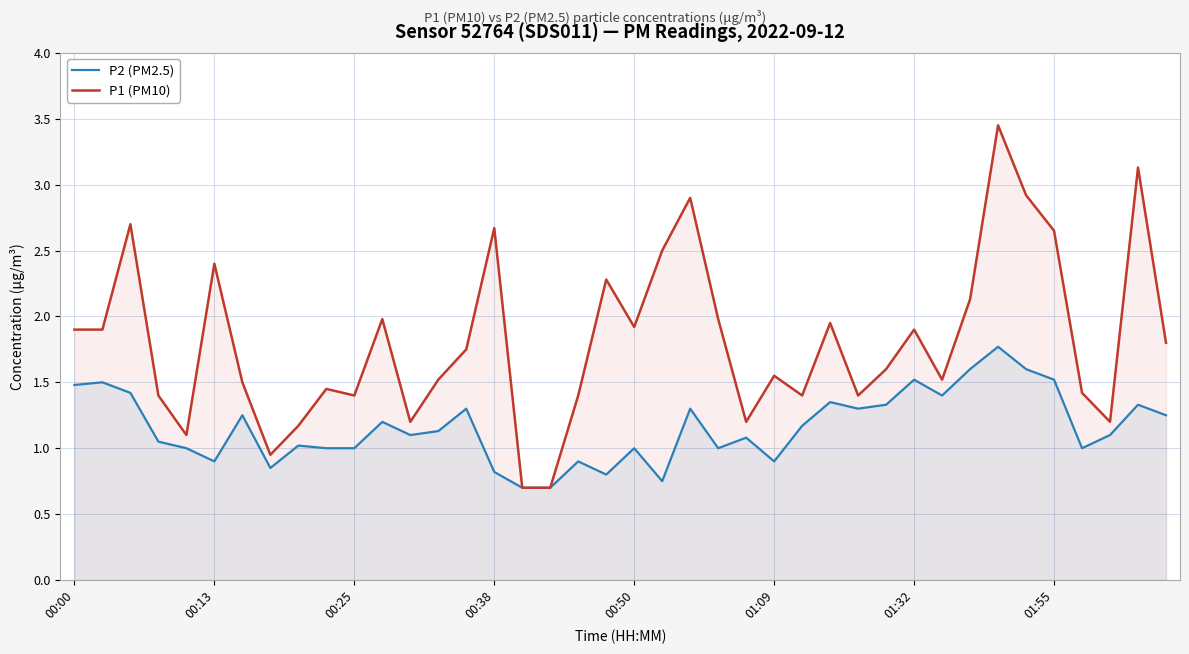

What are all the series names shown in the legend?

P2 (PM2.5), P1 (PM10)